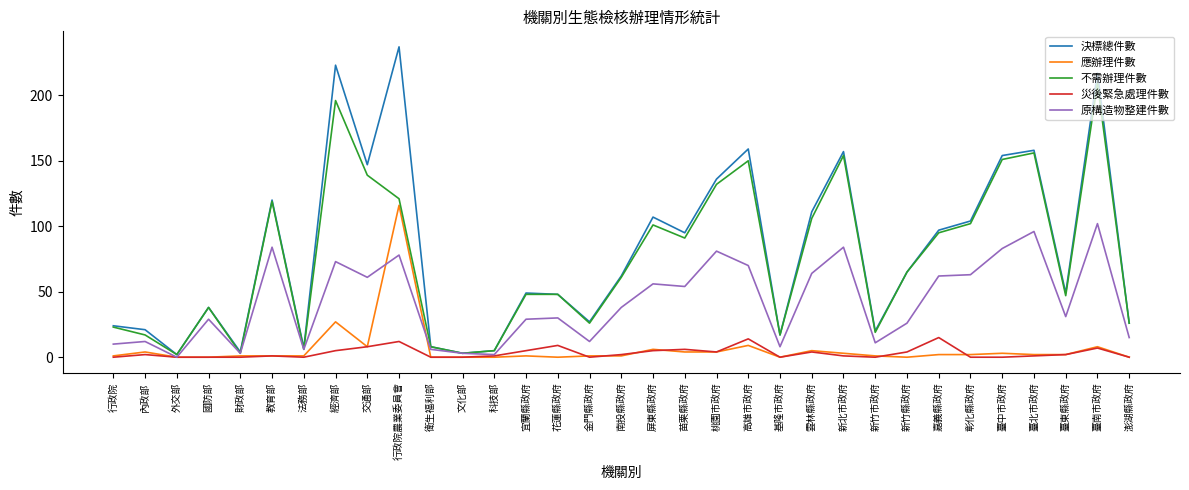

Which series changed the most between 交通部 and 南投縣政府?

決標總件數